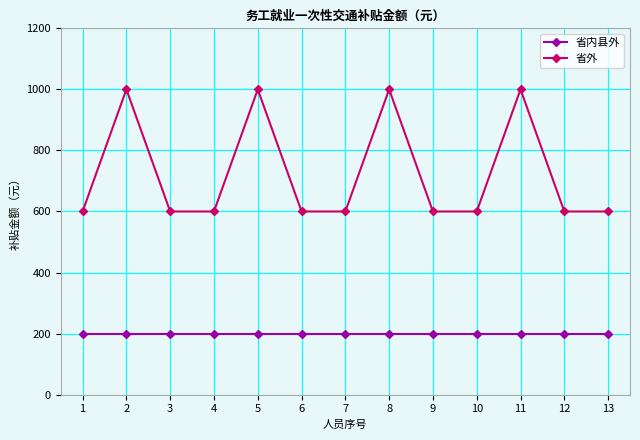

True or false: 省内县外 and 省外 cross at least once.

False